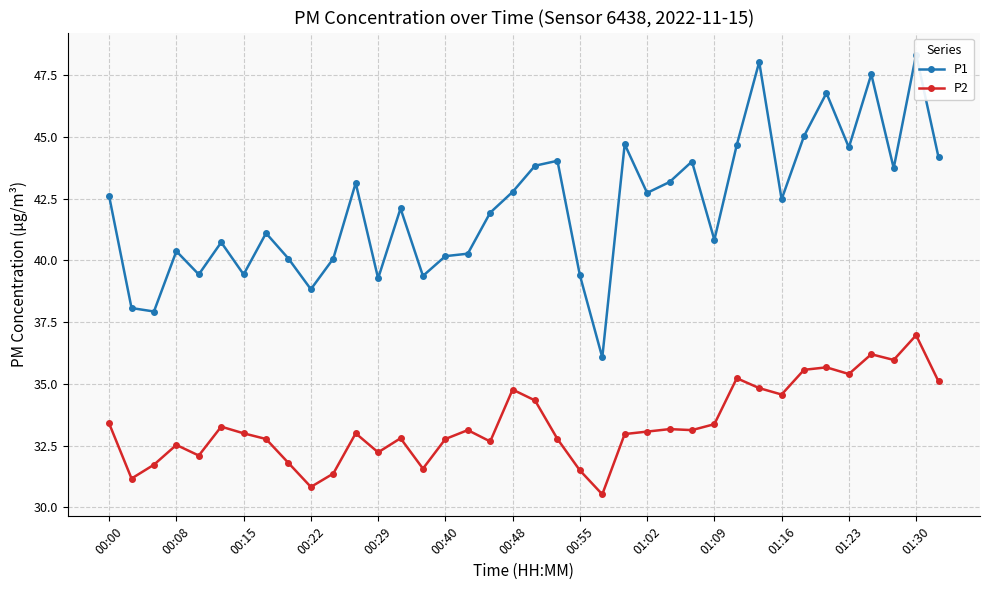

Count the number of categories in the chart.

38